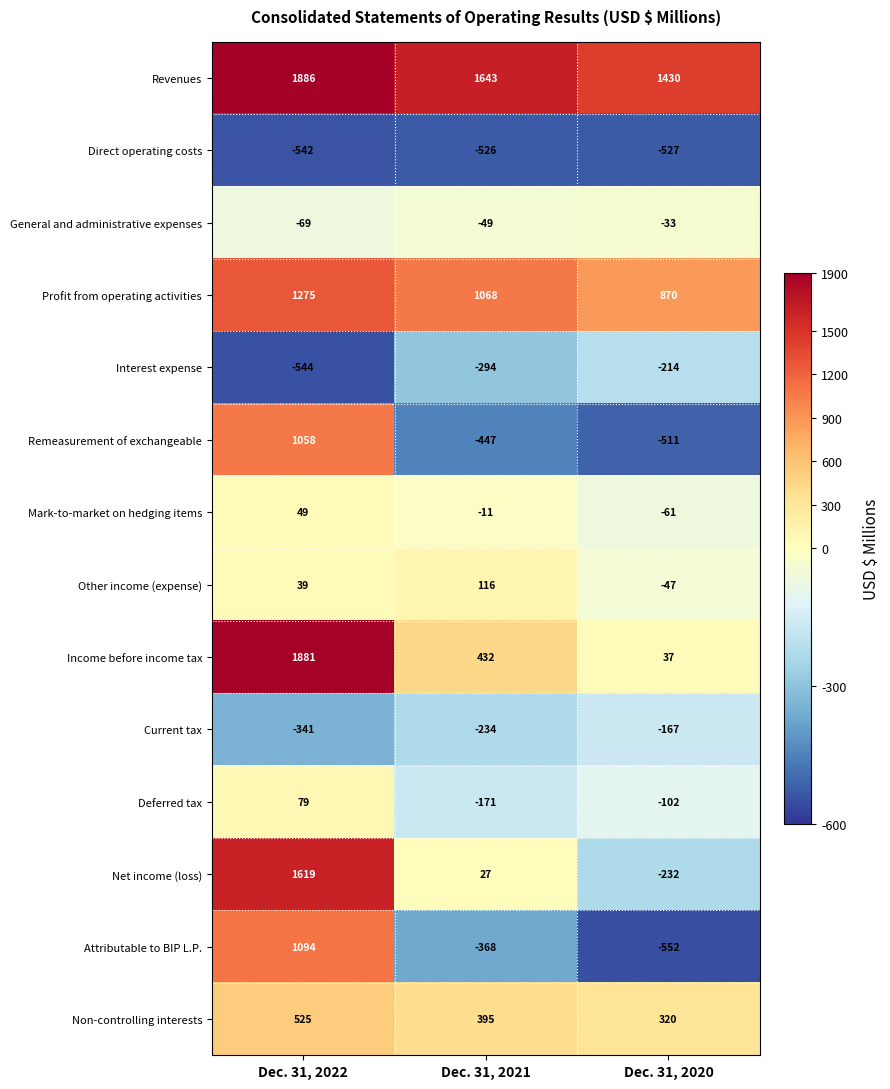

List the series in order of their peak value, highest first.

Revenues, Income before income tax, Net income (loss), Profit from operating activities, Attributable to BIP L.P., Remeasurement of exchangeable, Non-controlling interests, Other income (expense), Deferred tax, Mark-to-market on hedging items, General and administrative expenses, Current tax, Interest expense, Direct operating costs